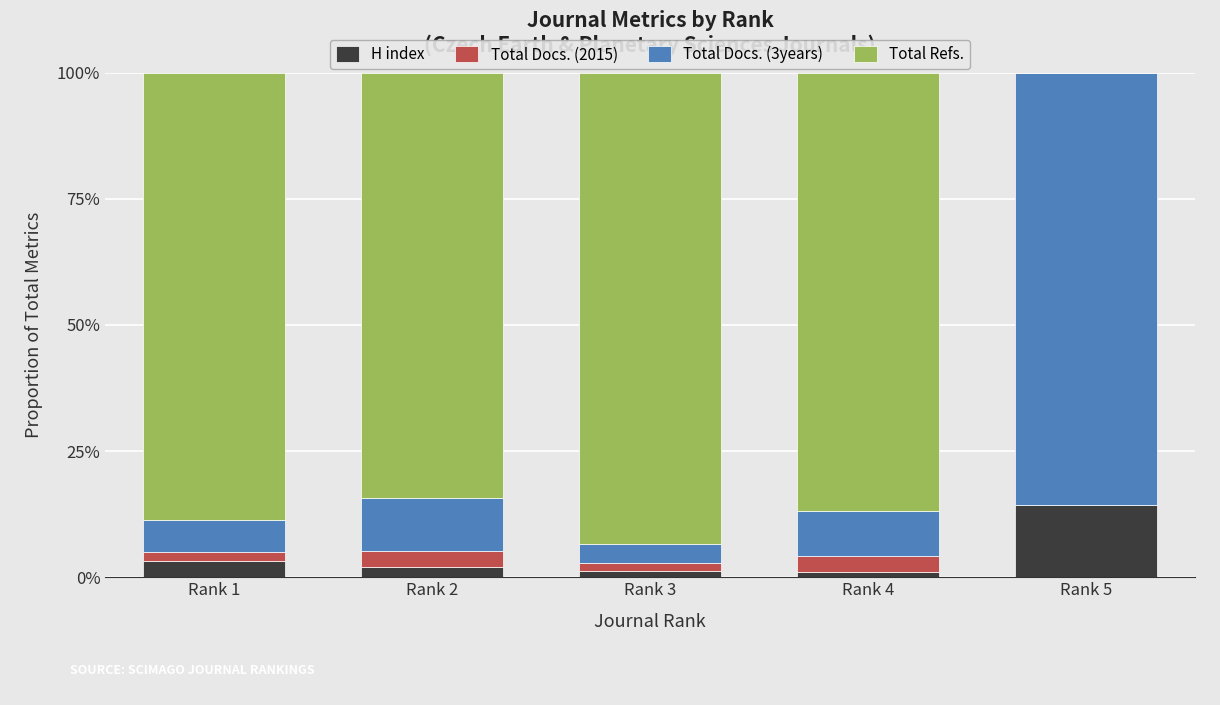

What is the total value across all series at Rank 2?

100.0